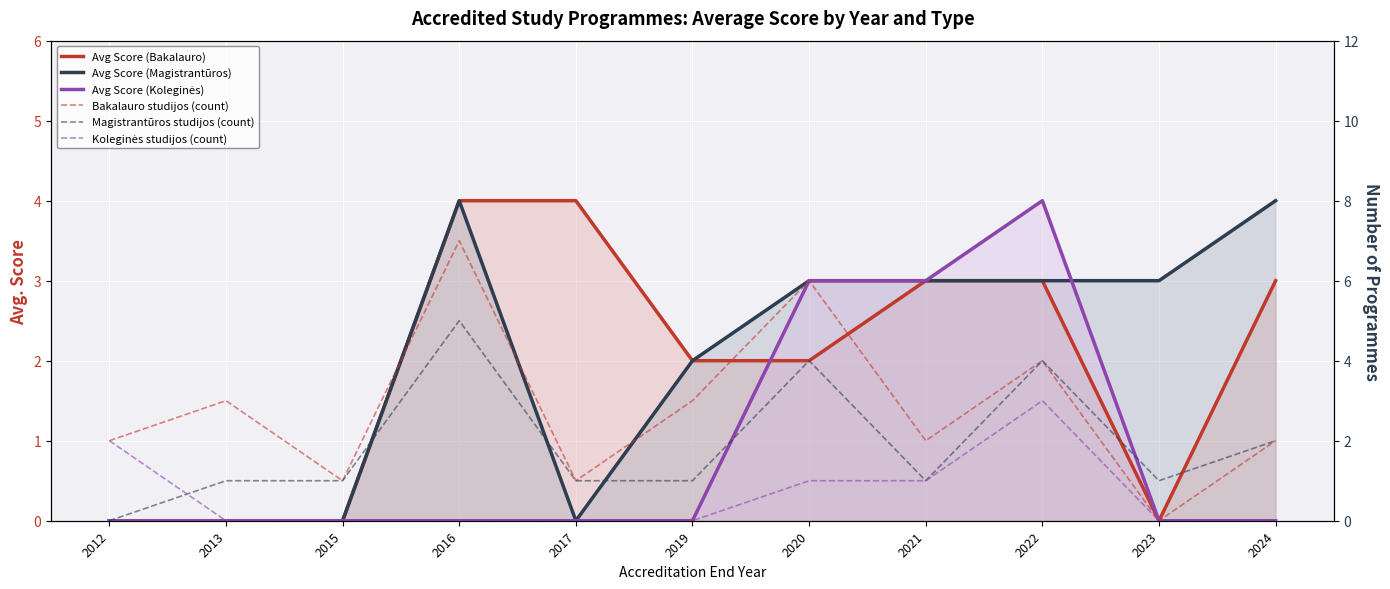

How many values in Avg Score (Koleginės) are above zero?

3